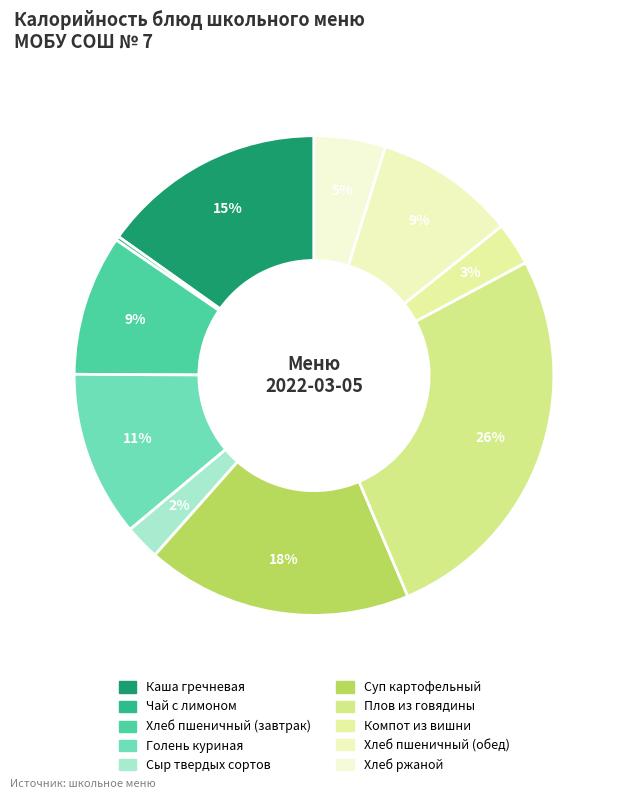

Which category has the smallest portion of the pie?

Чай с лимоном